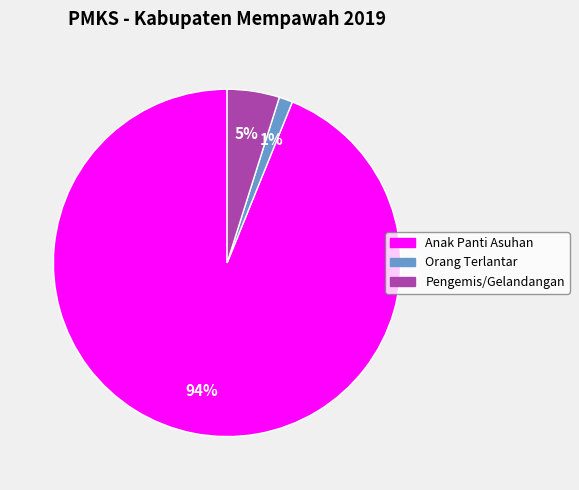

What percentage is the Pengemis/Gelandangan slice, to the nearest percent?

5%